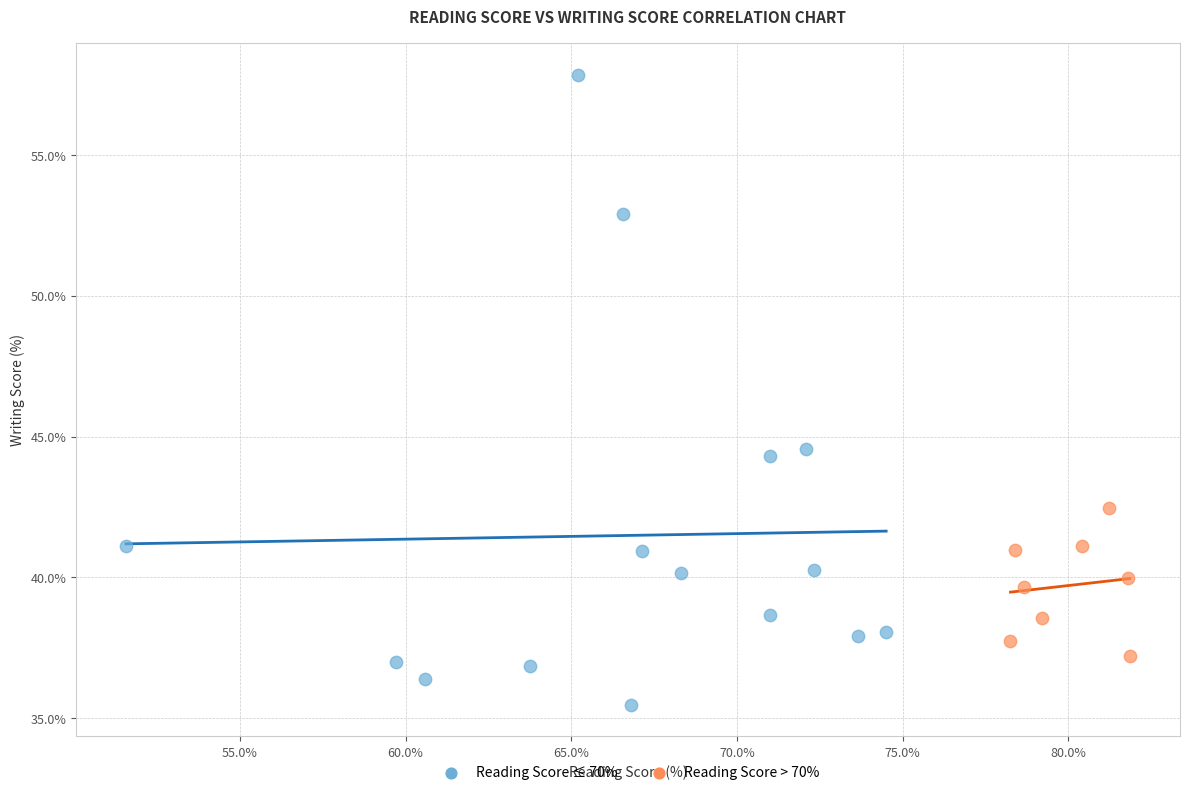

Which series reaches the minimum Y coordinate?

Reading Score ≤ 70%